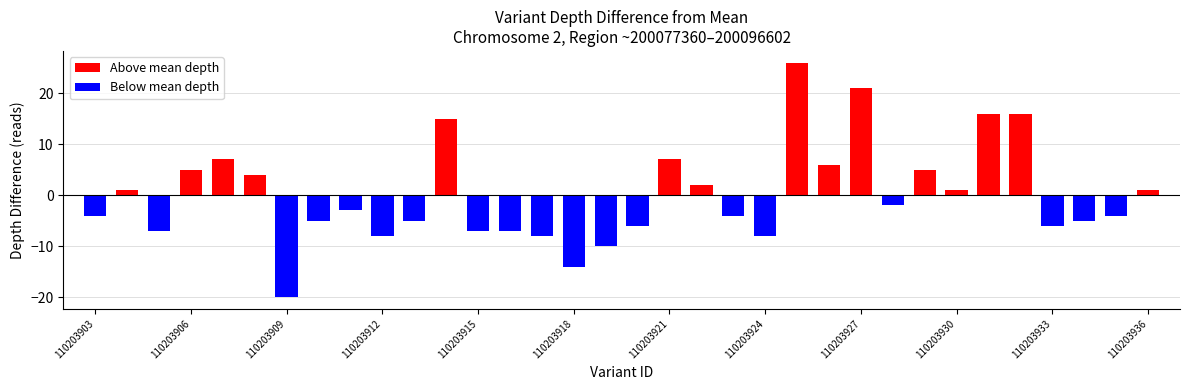

Count the number of categories in the chart.

34